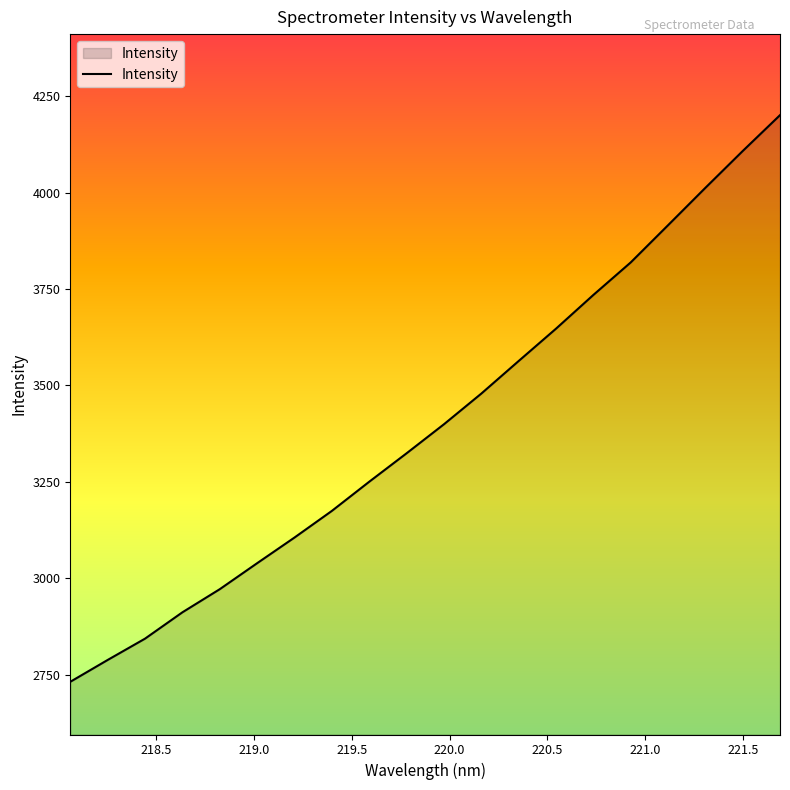

True or false: the data has more than 1 interior local peaks.

False